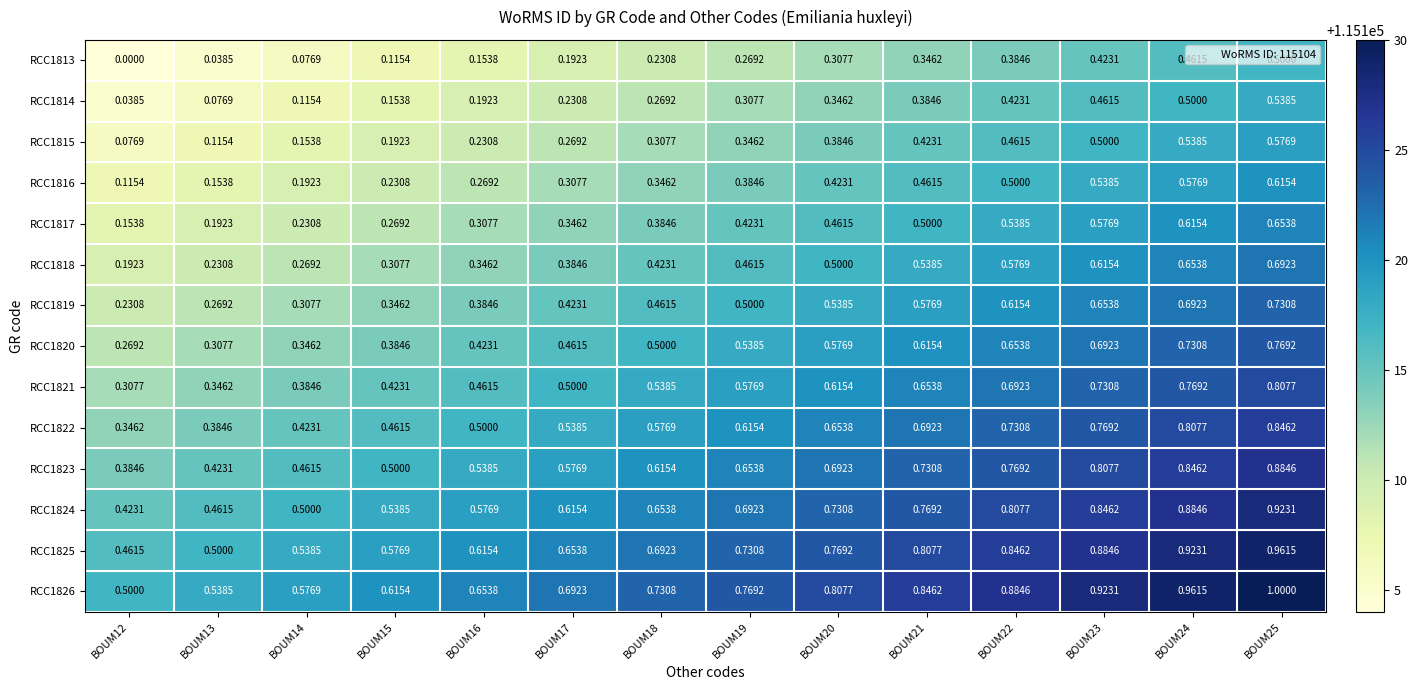

At BOUM13, list the series in order from largest to smallest.

RCC1826, RCC1825, RCC1824, RCC1823, RCC1822, RCC1821, RCC1820, RCC1819, RCC1818, RCC1817, RCC1816, RCC1815, RCC1814, RCC1813